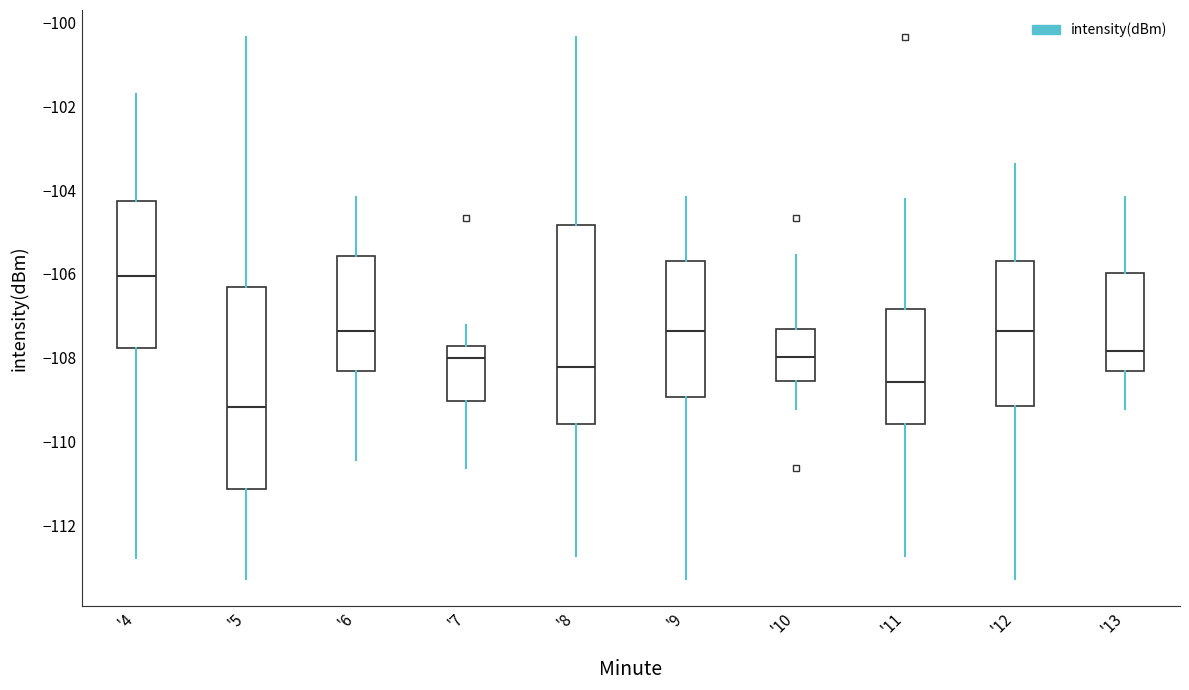

Where does the lower whisker of the box for '8 end on the y-axis? The values are not printed on the chart, so give them approximately, as read against the axis.

-112.8